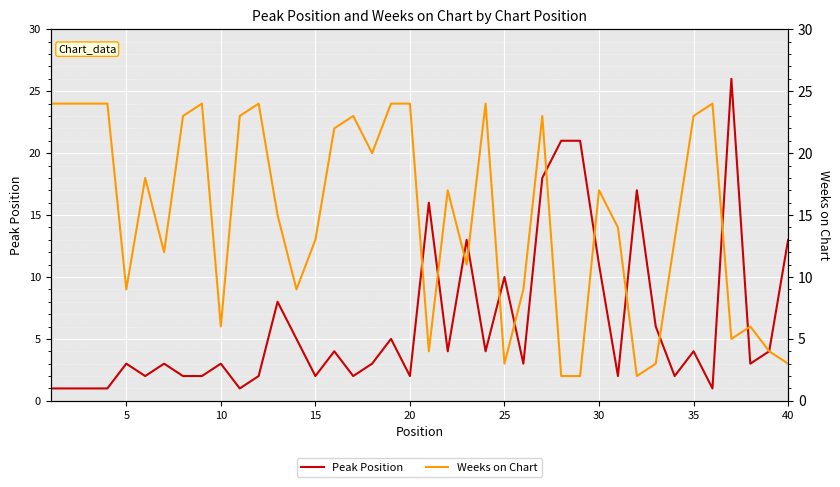

The value of Peak Position at 15 is 2. True or false?

True